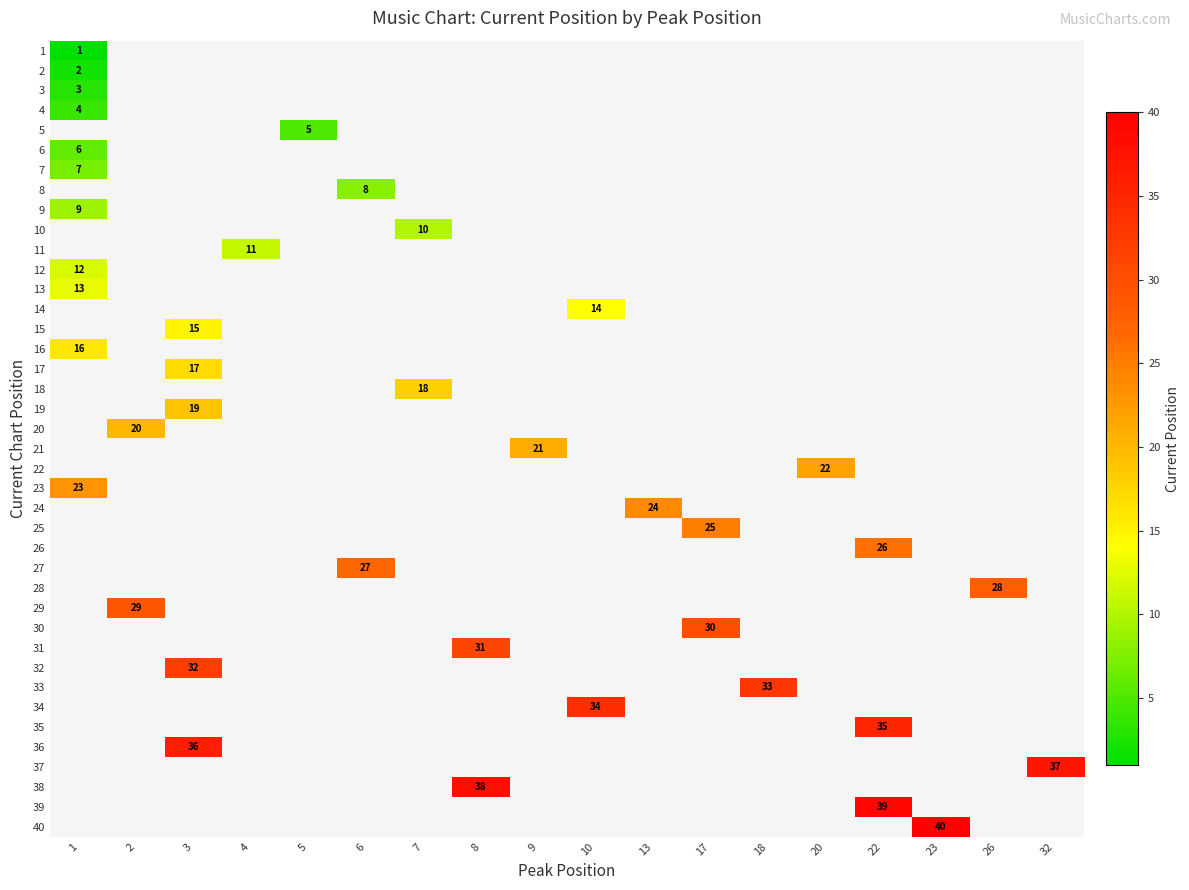

Is it true that 33 equals 33 at 18?

True